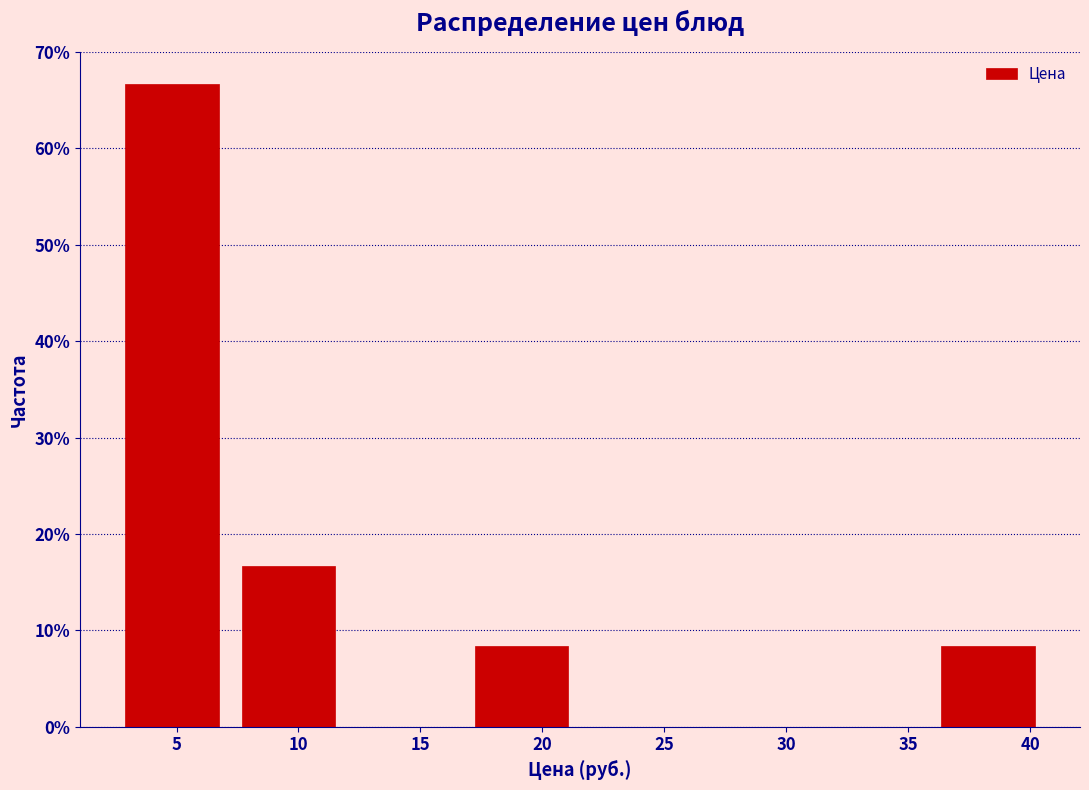

How tall is the bar that spans 2.5 to 7.0 on the x-axis? Neither the bar edges nor the heights are printed on the chart, so give them approximately, as read against the axes.

67